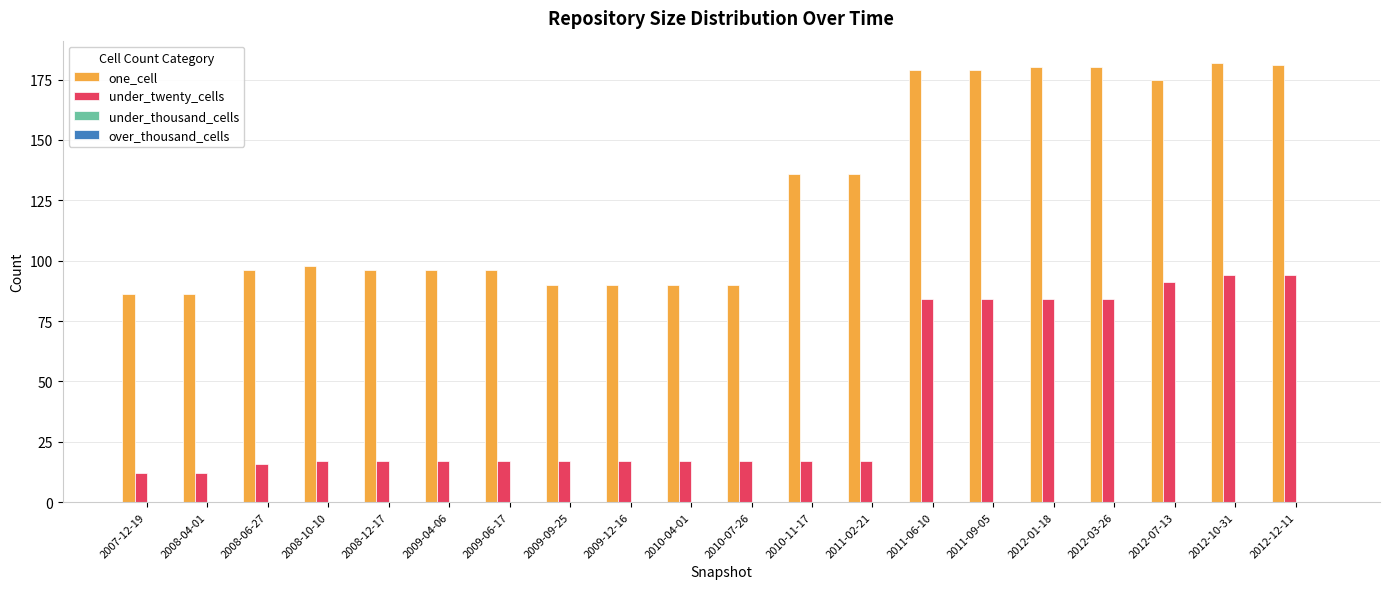

Is the value of under_twenty_cells at 2010-07-26 greater than the value of one_cell at 2012-12-11?

No